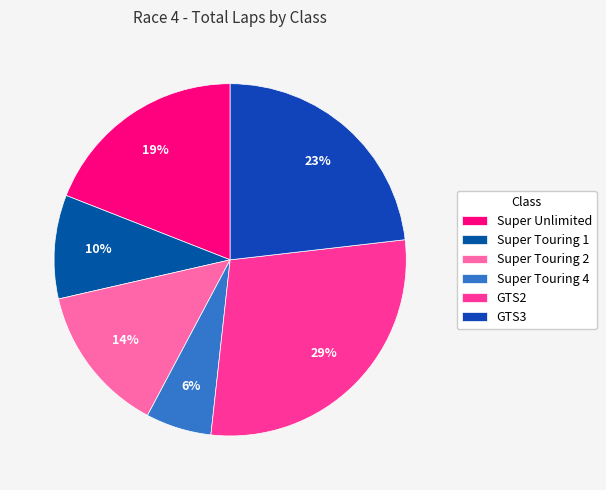

How many segments does this pie chart have?

6